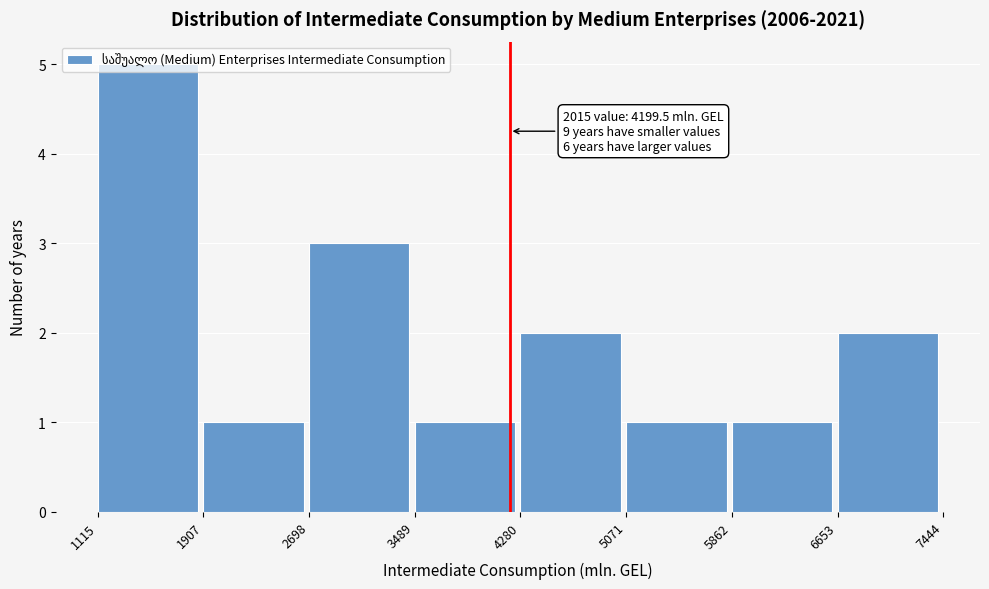

Over which range of the x-axis is the bar tallest?

1115 to 1907